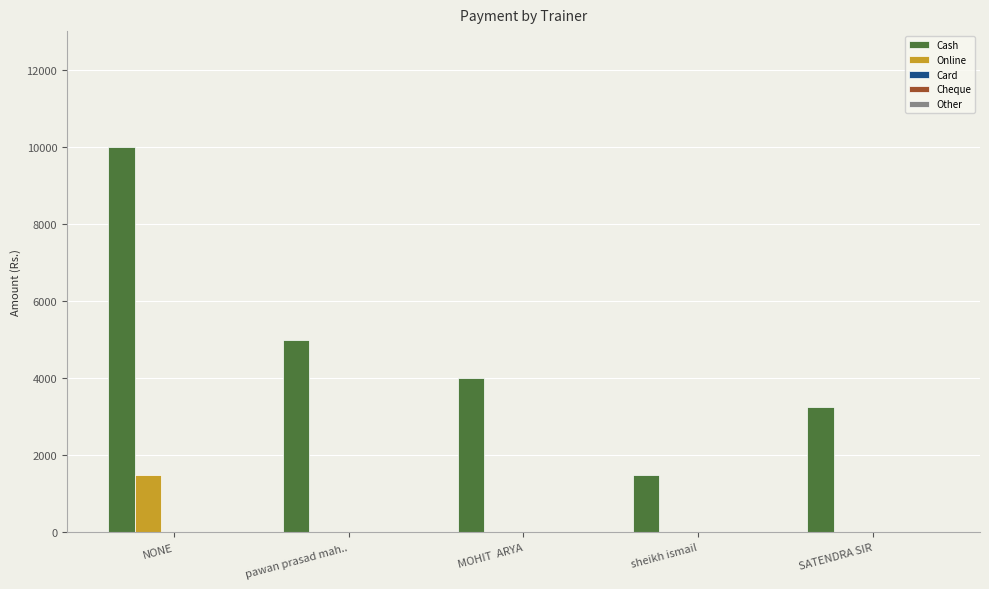

Count the number of data series in this chart.

2